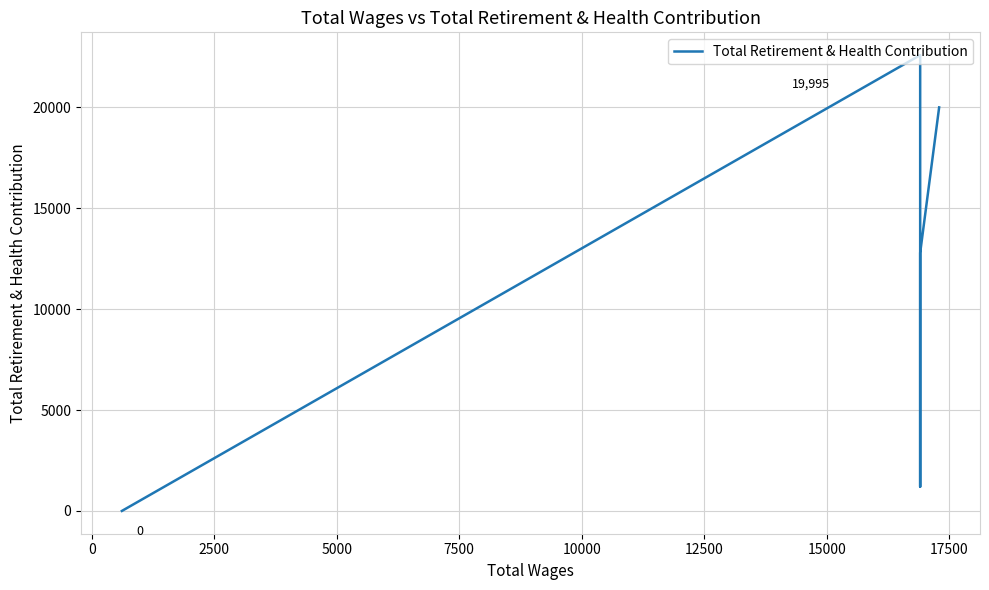

Approximately how many times larger is the value at 10000 compared to 0?

0.6